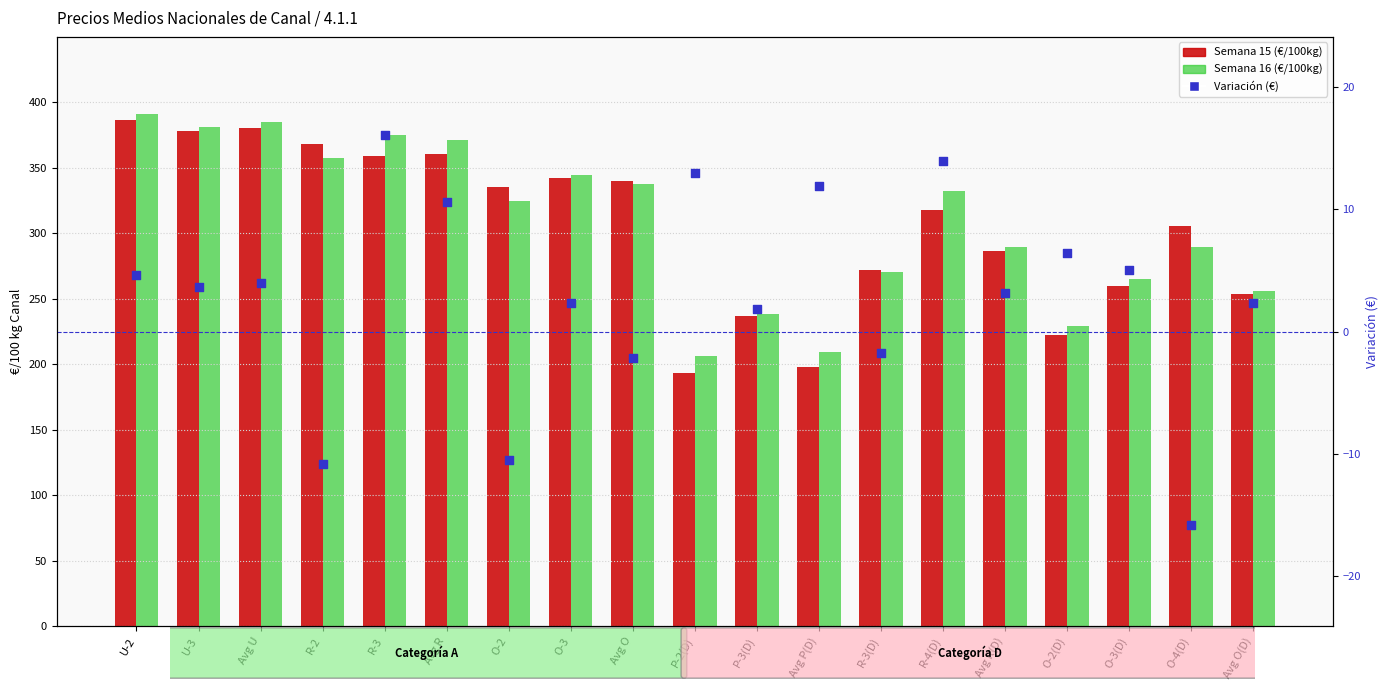

Which series contains the lowest Y value?

Variación (€)